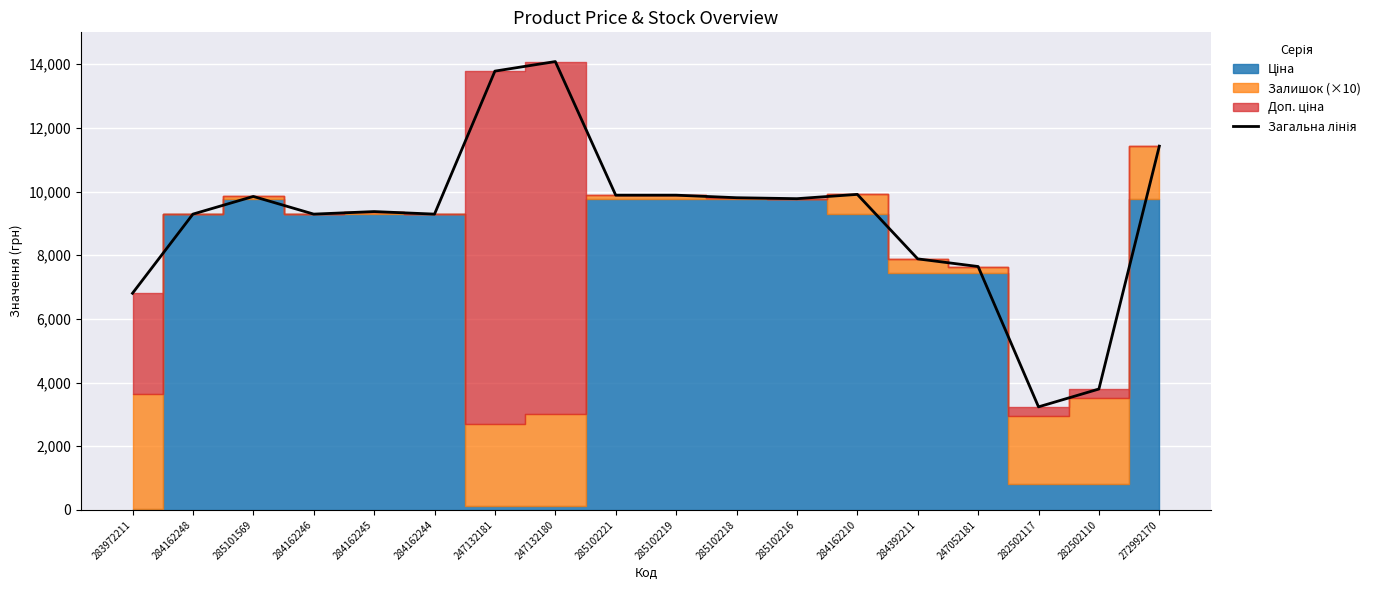

What position from the left is 282502110?

17